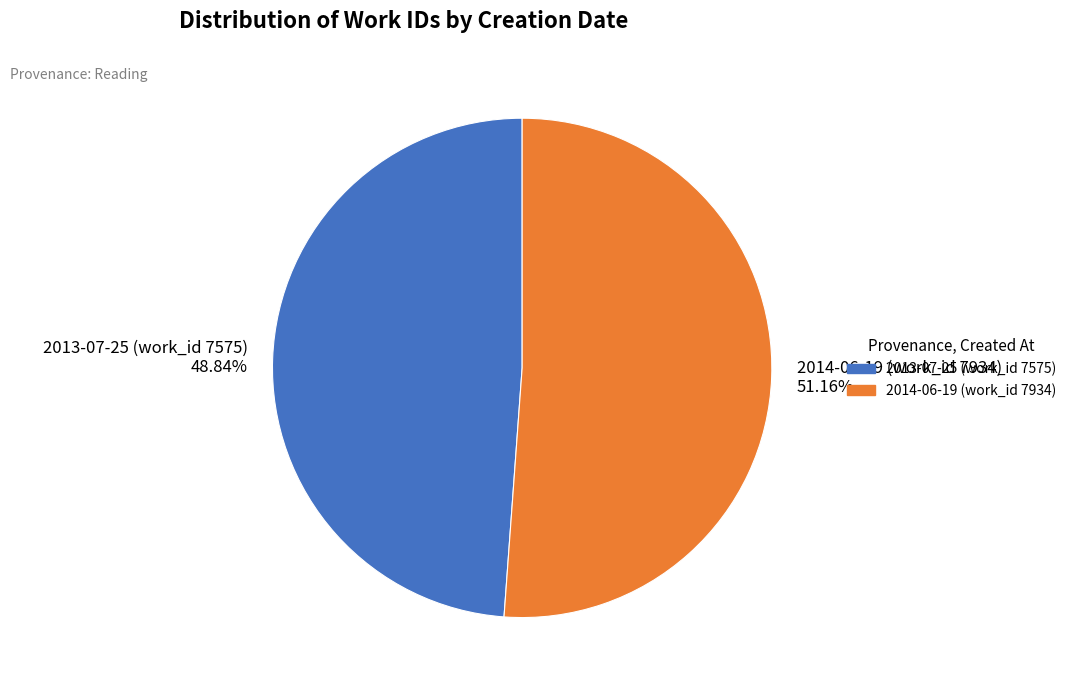

Which slice is the largest?

2014-06-19 (work_id 7934)